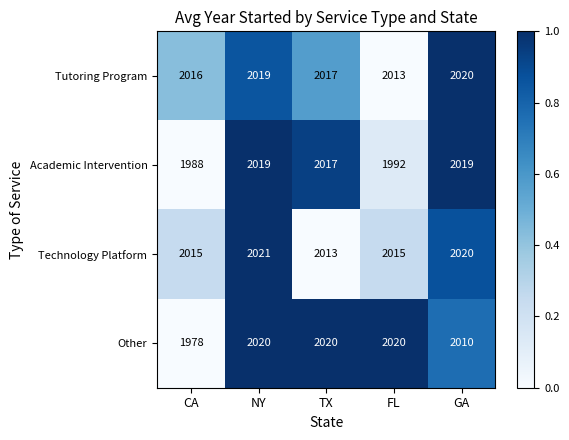

What is the total value across all series at TX?

8067